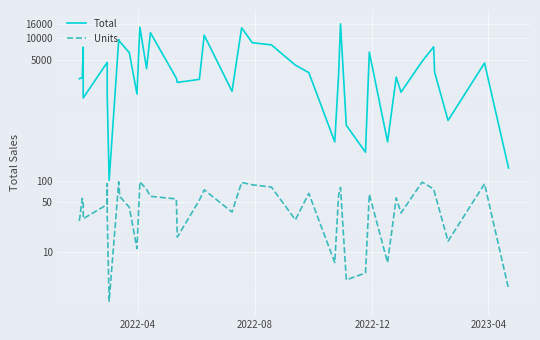

What is the highest value of the Units series?

96